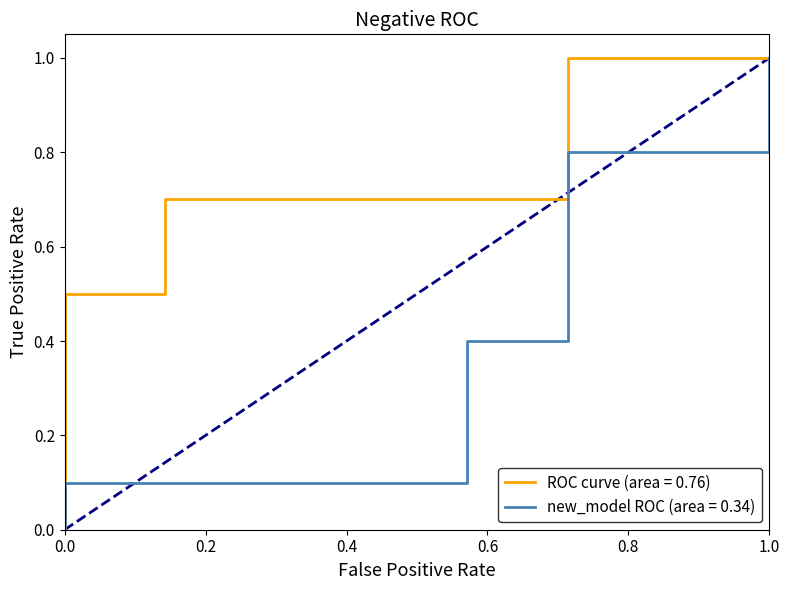

Between 3 and 10, which series saw the biggest shift?

new_model